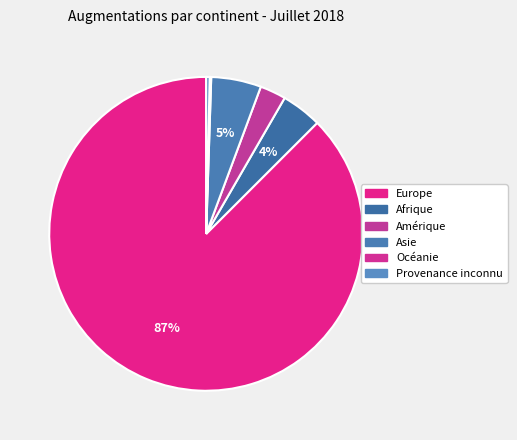

Which category accounts for the majority?

Europe